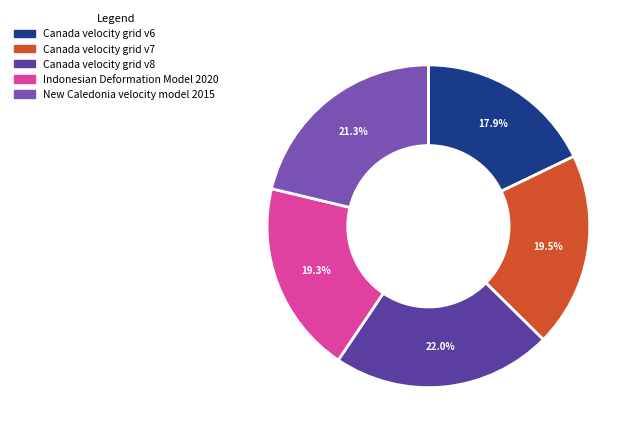

To the nearest percent, what is the average slice percentage?

20%